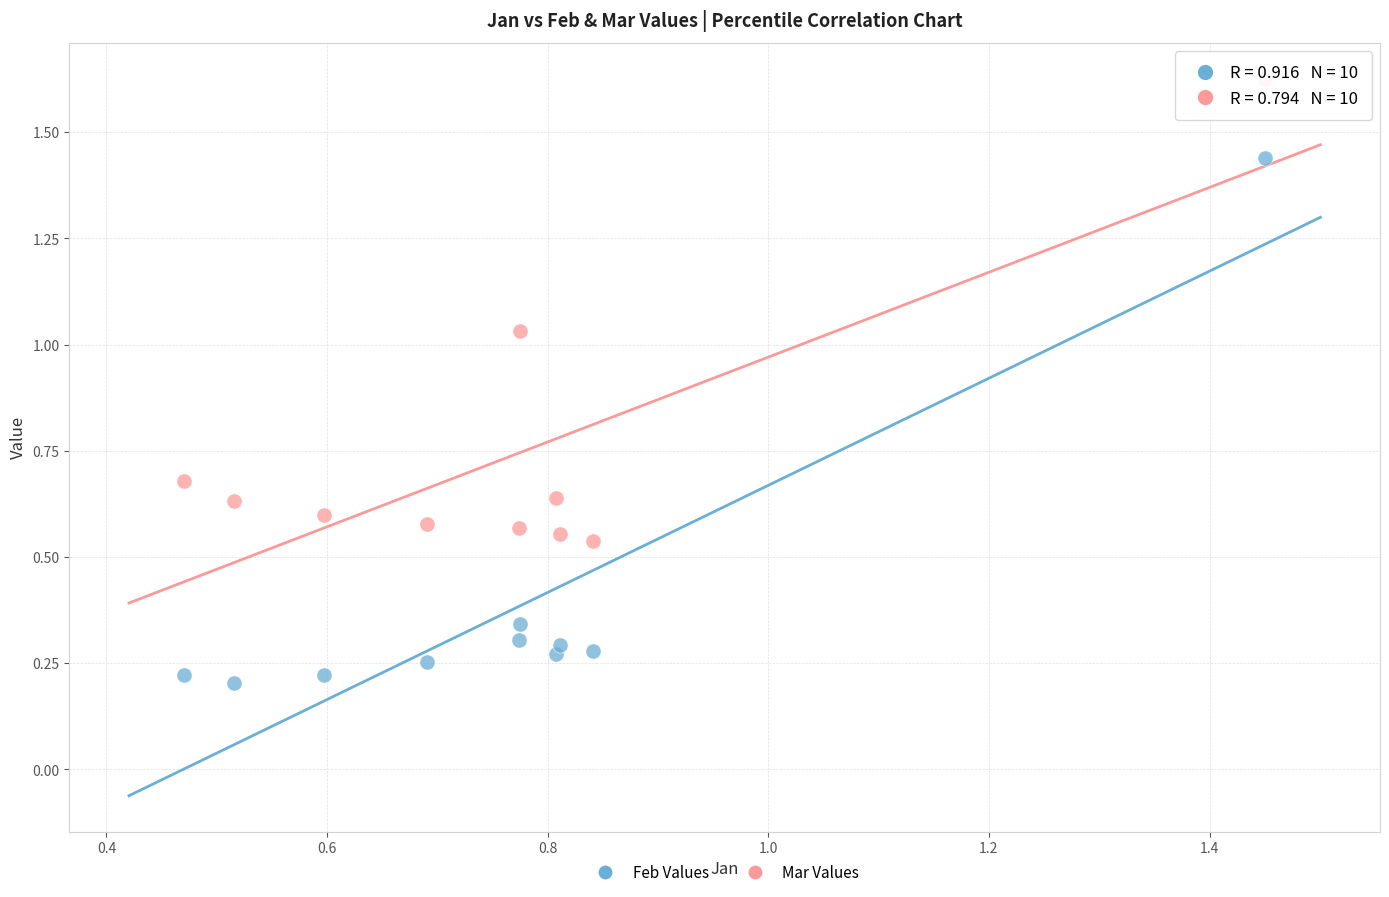

What are all the series names shown in the legend?

Feb Values, Mar Values